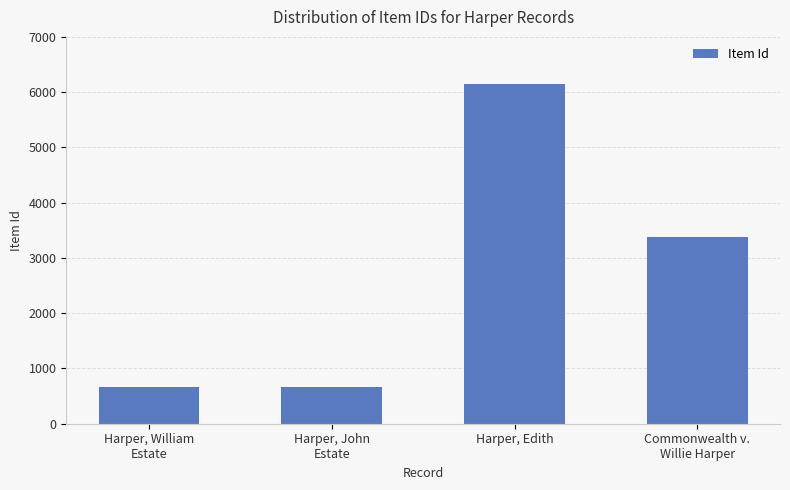

How many series are shown in this chart?

1